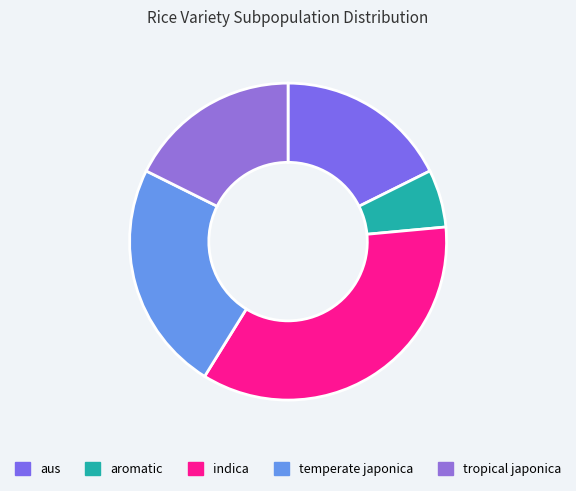

Is the sum of tropical japonica and indica greater than half?

Yes